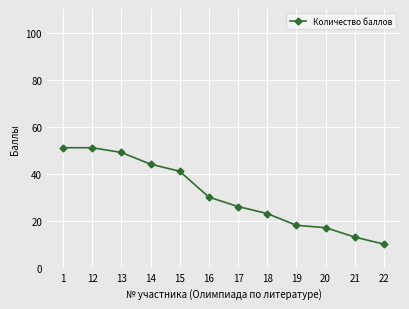

What is the value of the 12th point from the left?

10